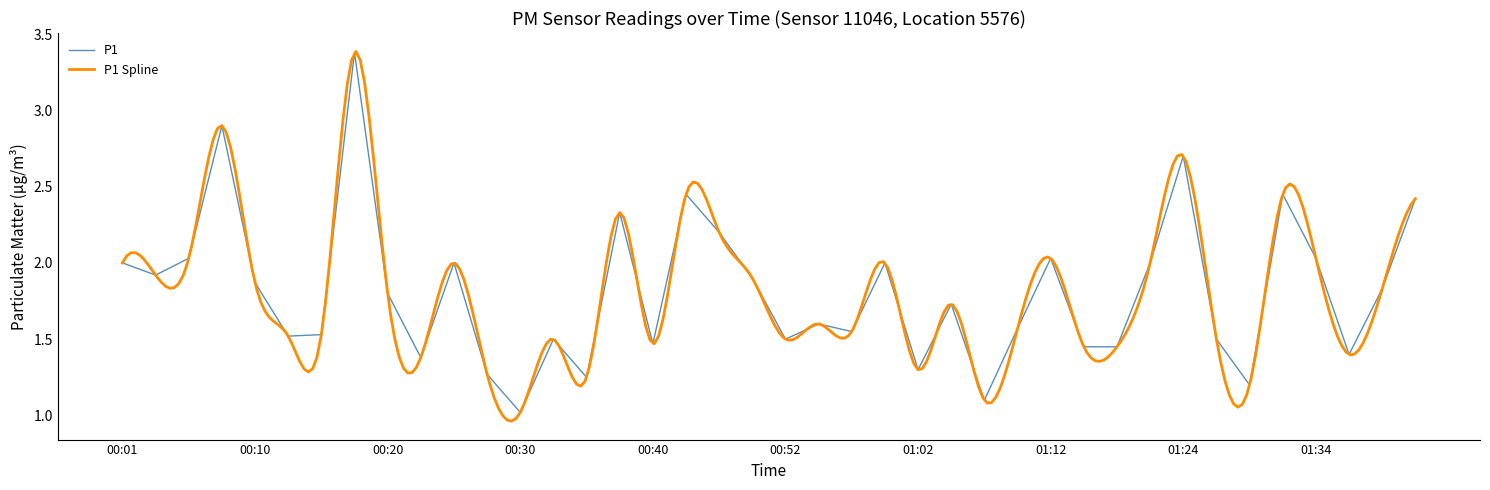

Is it true that the value at 00:52 is 2.4?

False